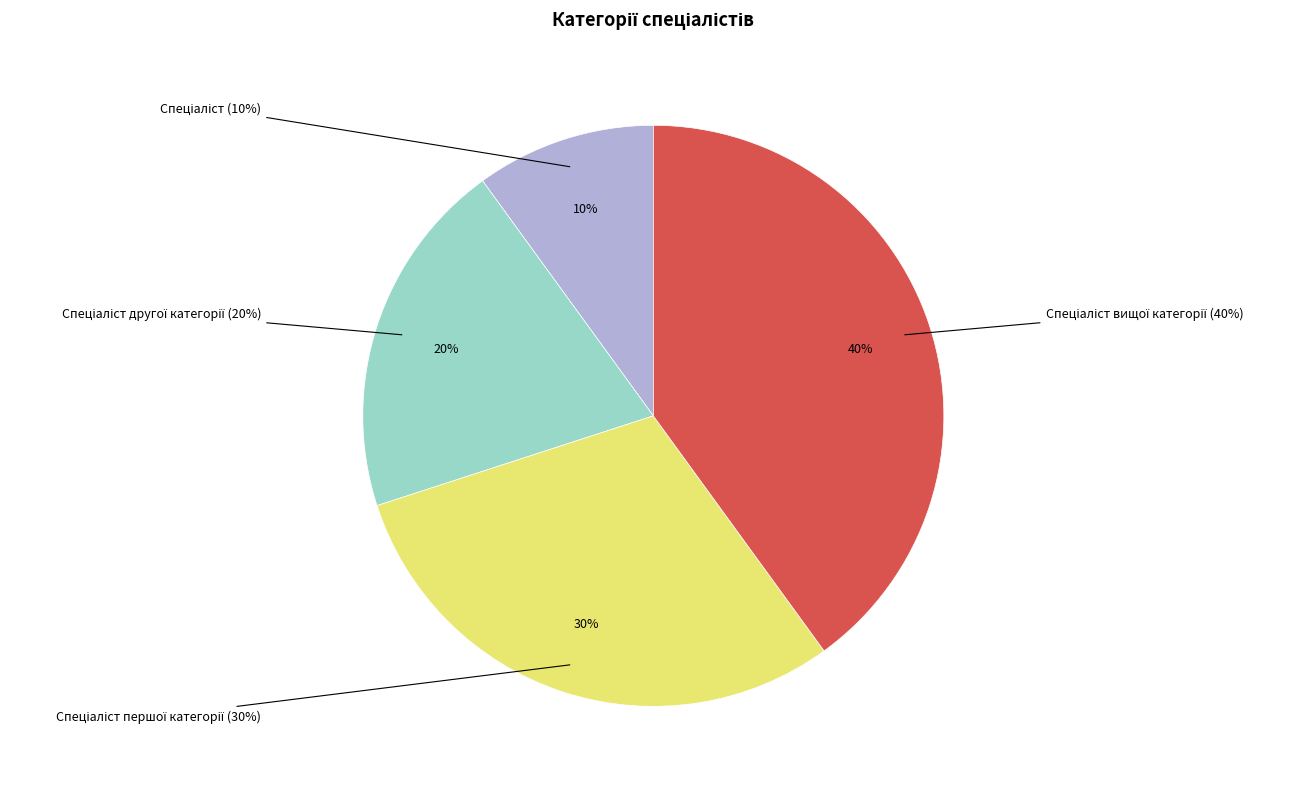

What is the smallest slice in the pie chart?

Спеціаліст